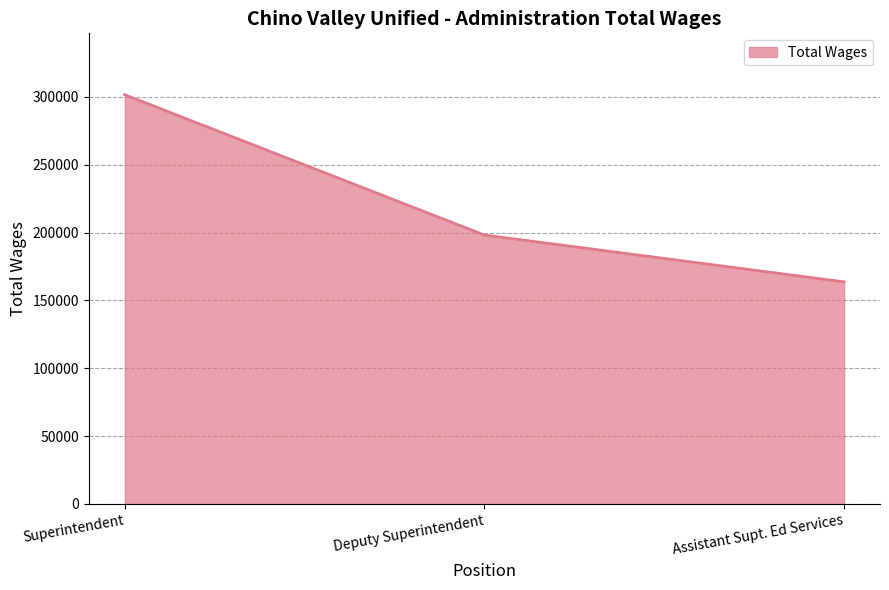

Where does the data first go above 198158?

Superintendent